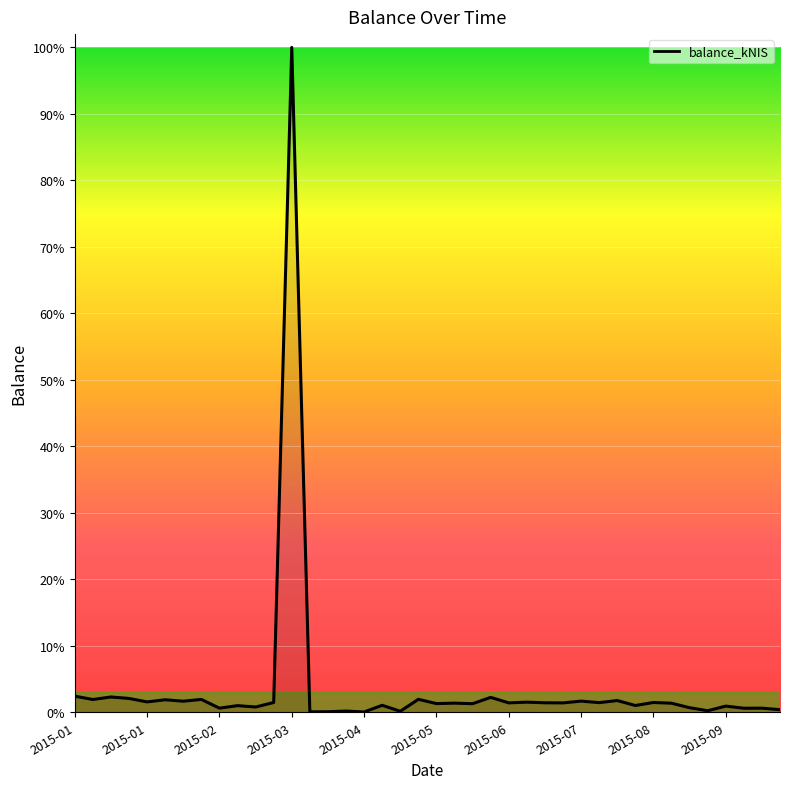

Does the chart display data point markers on the line(s)?

No